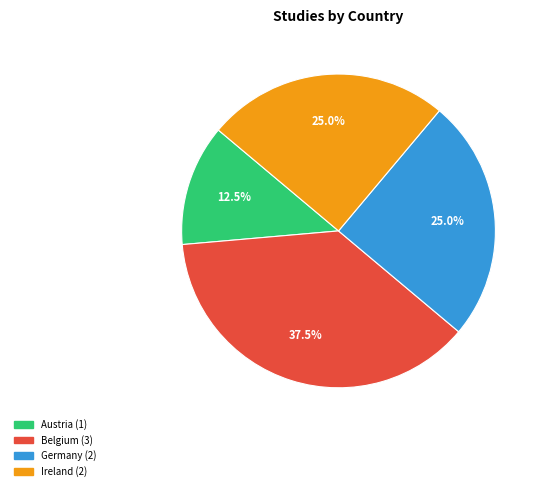

Is there any slice that represents more than half of the pie?

No